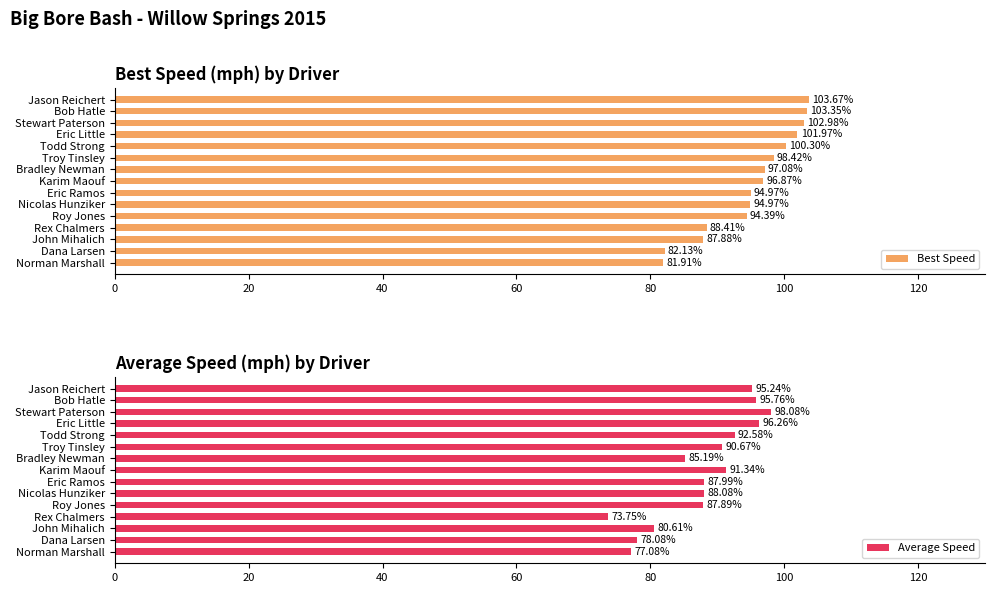

Which category has the lowest value in the Best Speed series?

Norman Marshall